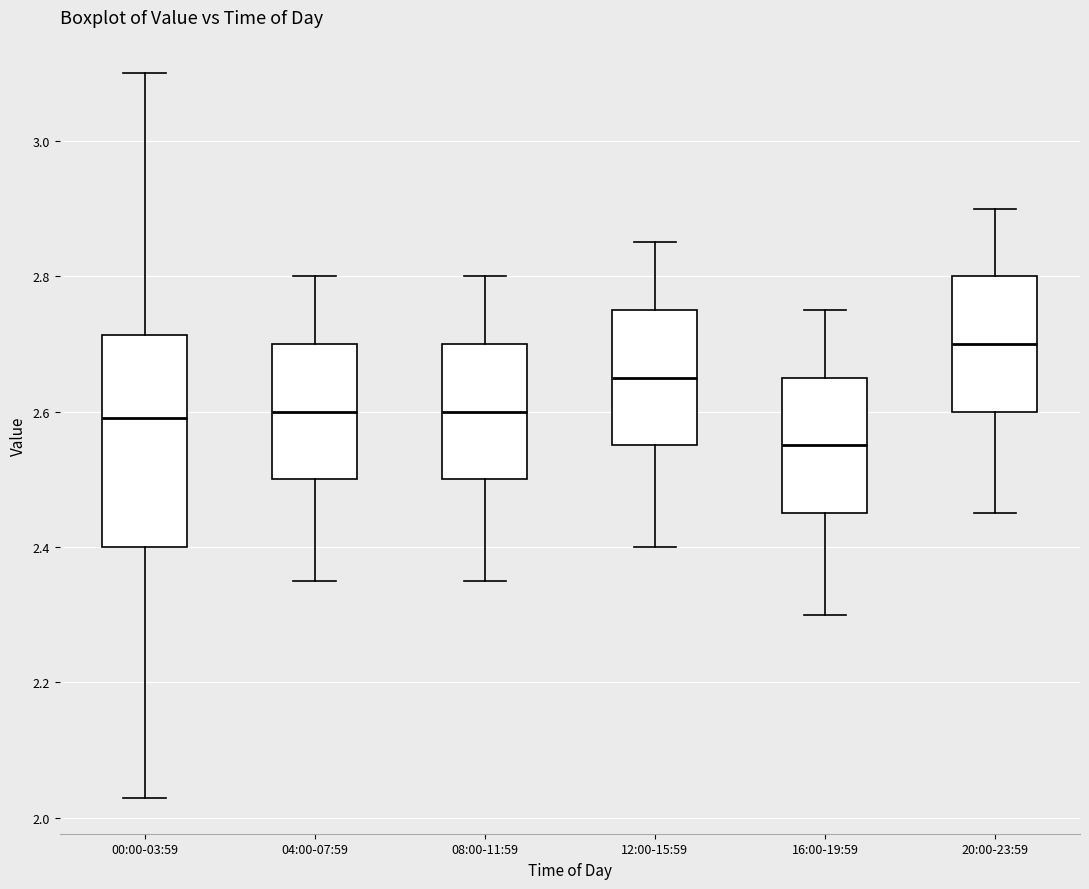

Which box is the tallest, from its lower edge to its upper edge?

00:00-03:59